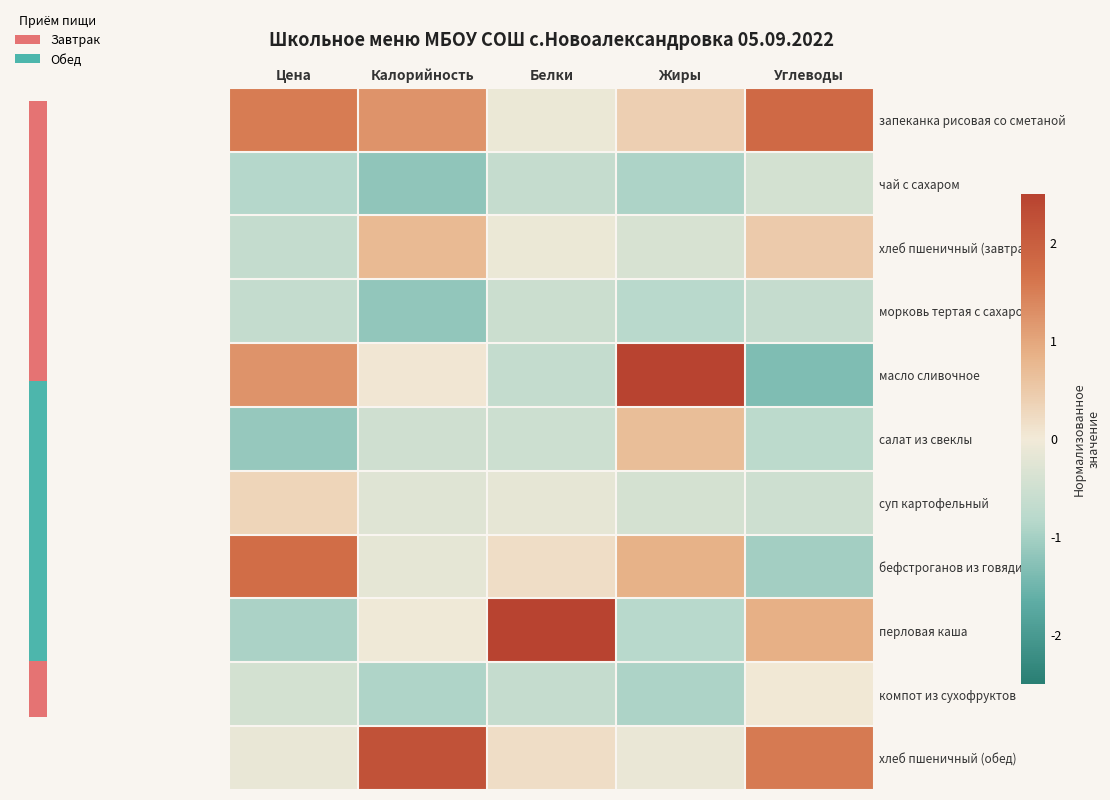

Reading left to right, list all the values displayed in this chart.

запеканка рисовая со сметаной: Цена=1.5	Калорийность=1.2	Белки=-0.1	Жиры=0.4	Углеводы=1.8
чай с сахаром: Цена=-0.9	Калорийность=-1.2	Белки=-0.6	Жиры=-0.9	Углеводы=-0.4
хлеб пшеничный (завтрак): Цена=-0.7	Калорийность=0.7	Белки=-0.1	Жиры=-0.4	Углеводы=0.5
морковь тертая с сахаром: Цена=-0.7	Калорийность=-1.2	Белки=-0.6	Жиры=-0.8	Углеводы=-0.6
масло сливочное: Цена=1.2	Калорийность=0.1	Белки=-0.6	Жиры=2.5	Углеводы=-1.4
салат из свеклы: Цена=-1.1	Калорийность=-0.5	Белки=-0.5	Жиры=0.7	Углеводы=-0.8
суп картофельный: Цена=0.3	Калорийность=-0.3	Белки=-0.2	Жиры=-0.4	Углеводы=-0.5
бефстроганов из говядины: Цена=1.7	Калорийность=-0.2	Белки=0.2	Жиры=0.9	Углеводы=-1.0
перловая каша: Цена=-0.9	Калорийность=-0.0	Белки=3.0	Жиры=-0.8	Углеводы=0.9
компот из сухофруктов: Цена=-0.4	Калорийность=-0.9	Белки=-0.6	Жиры=-0.9	Углеводы=0.0
хлеб пшеничный (обед): Цена=-0.1	Калорийность=2.2	Белки=0.2	Жиры=-0.1	Углеводы=1.6